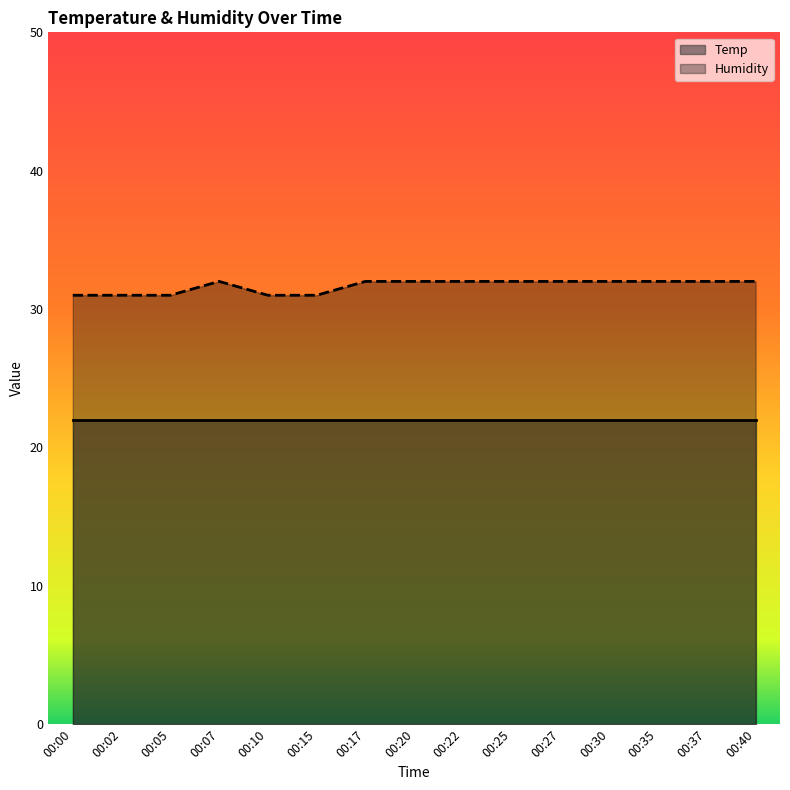

What is the difference between the maximum and minimum values?

1